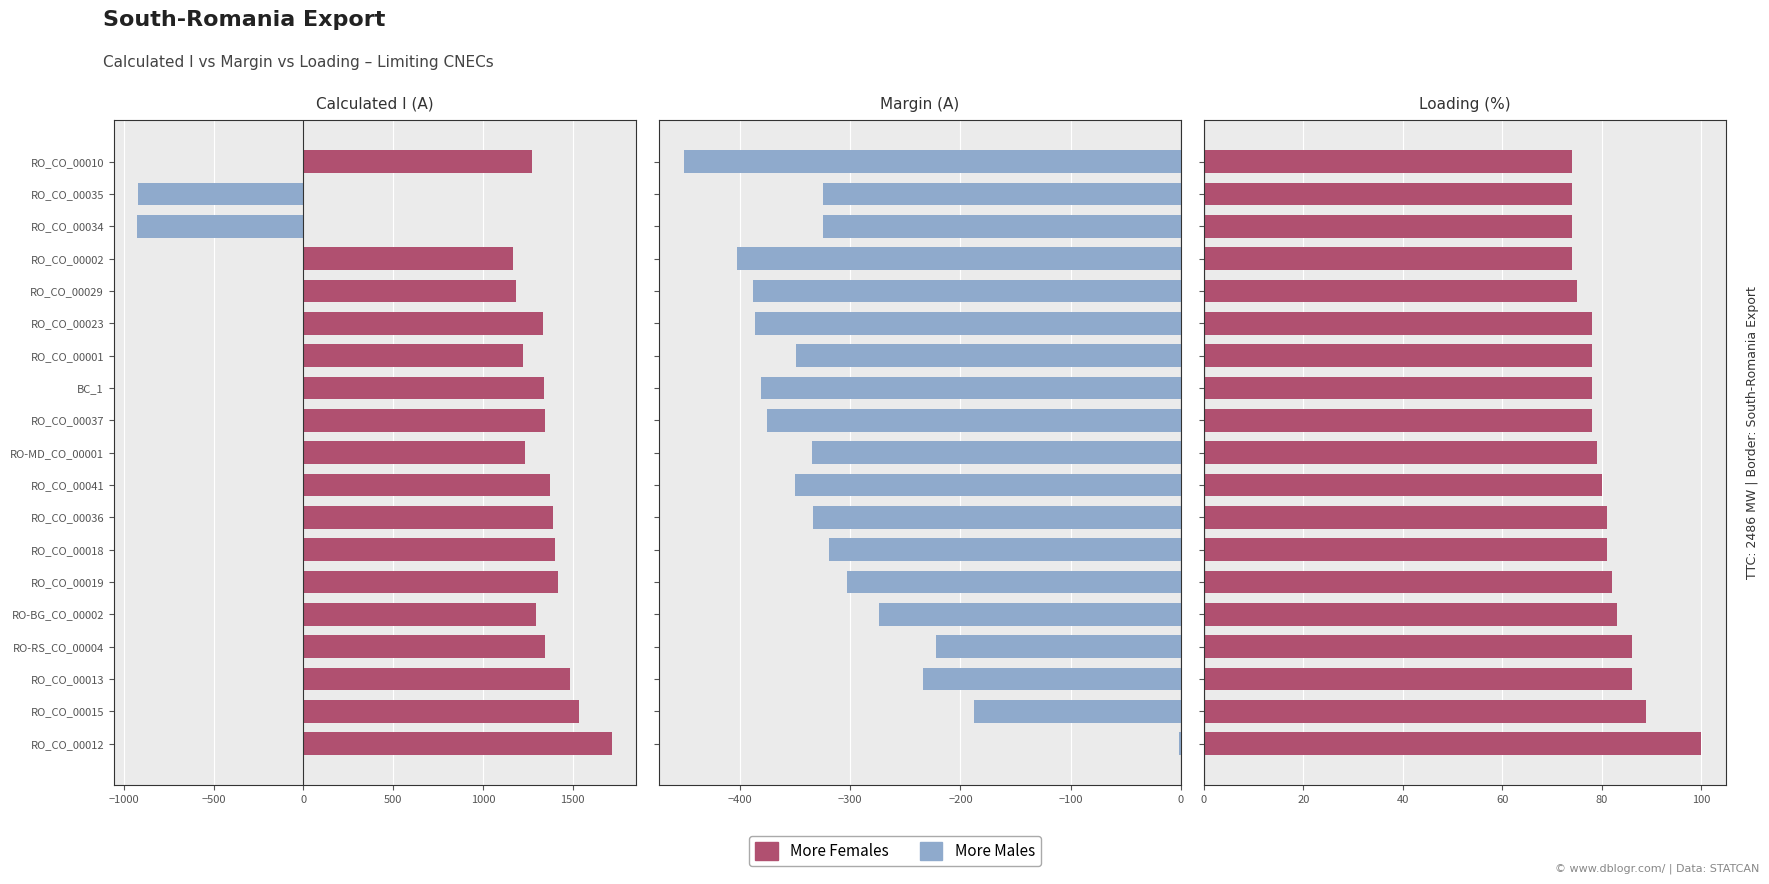

How many bars are there in each group?

2